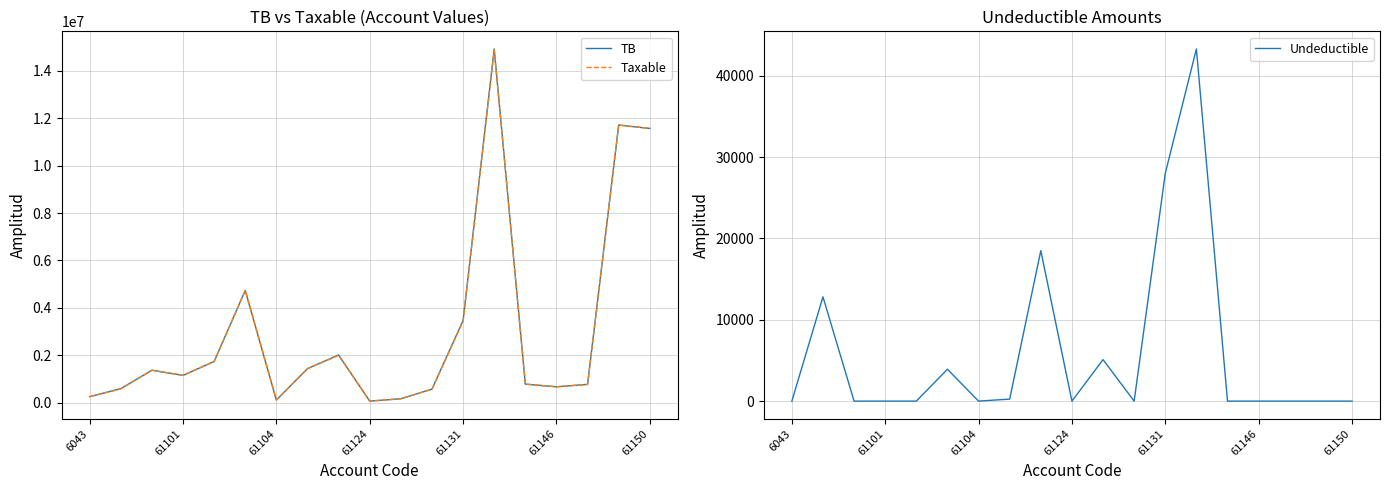

At which category does Taxable reach its first local valley?

61101